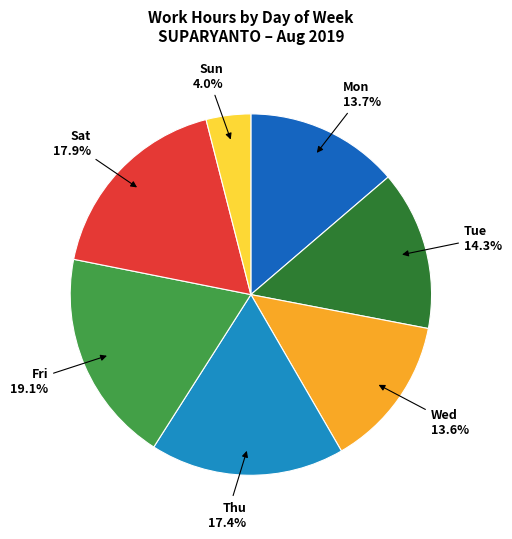

What is the ratio of the value at Mon to the value at Sun?

3.4